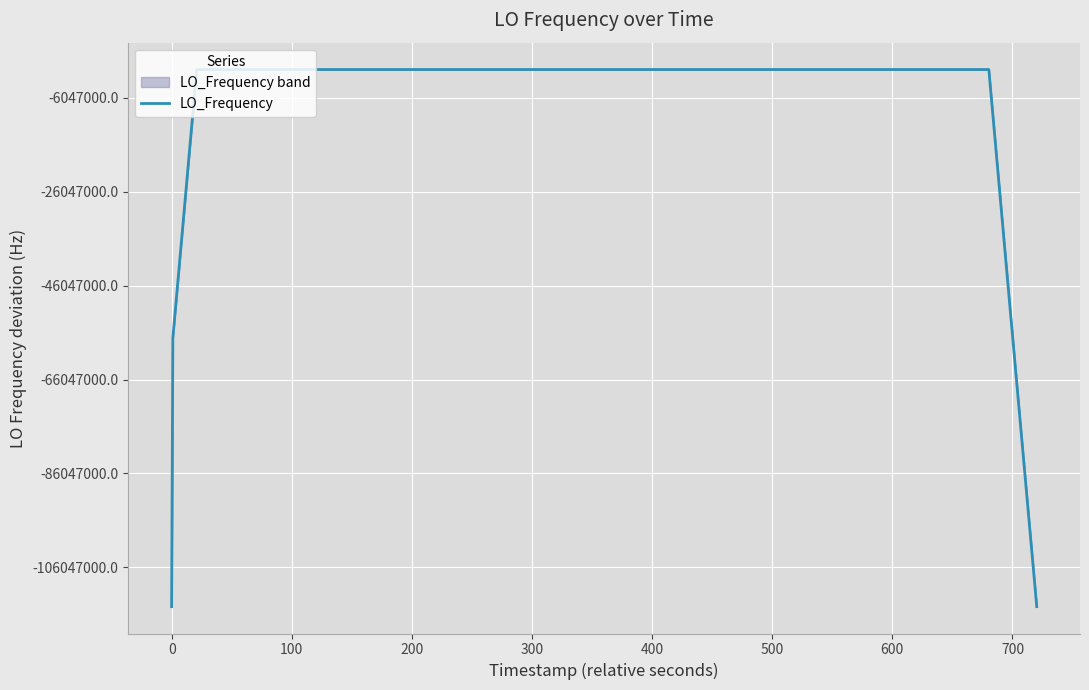

Count the number of data series in this chart.

1